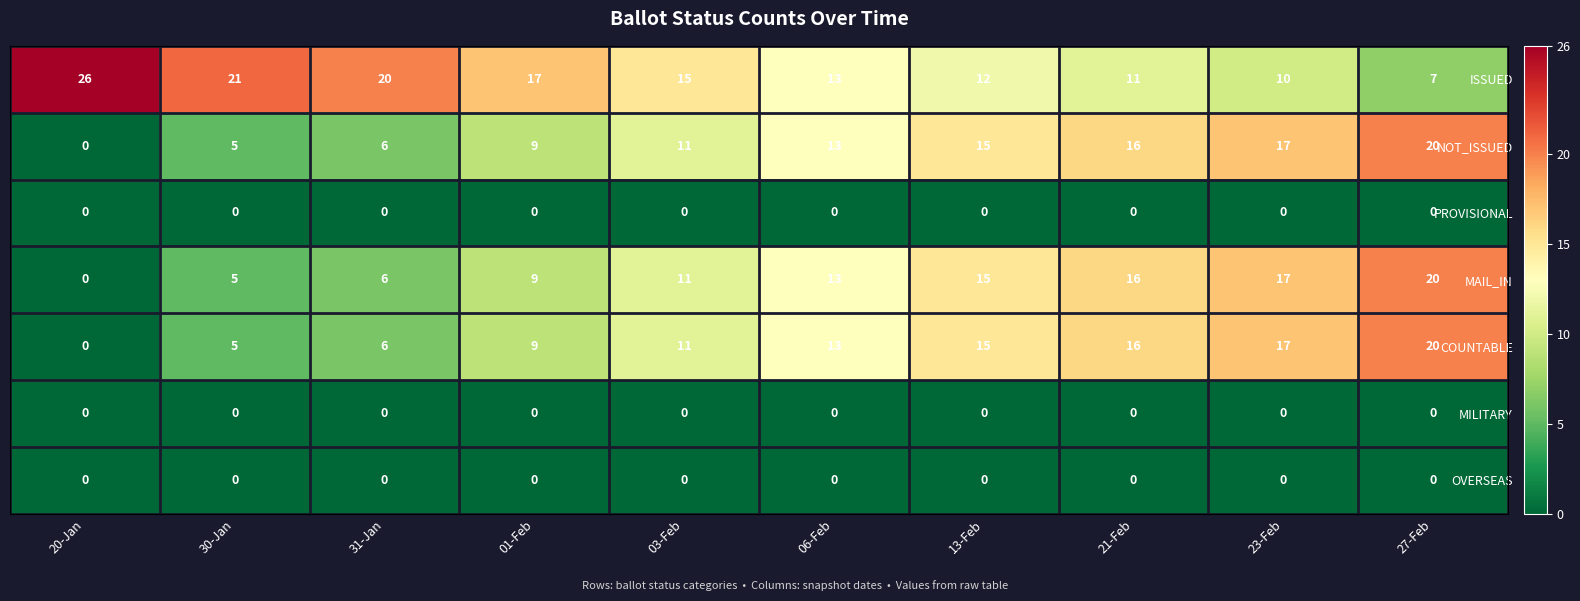

What value does the NOT_ISSUED series have at 30-Jan?

5